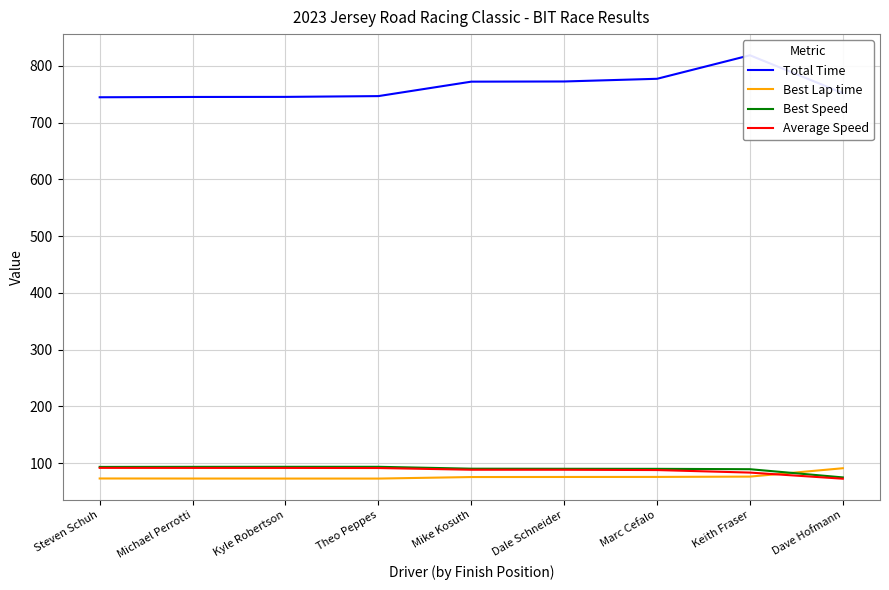

Which has a higher value, Dale Schneider or Theo Peppes?

Dale Schneider